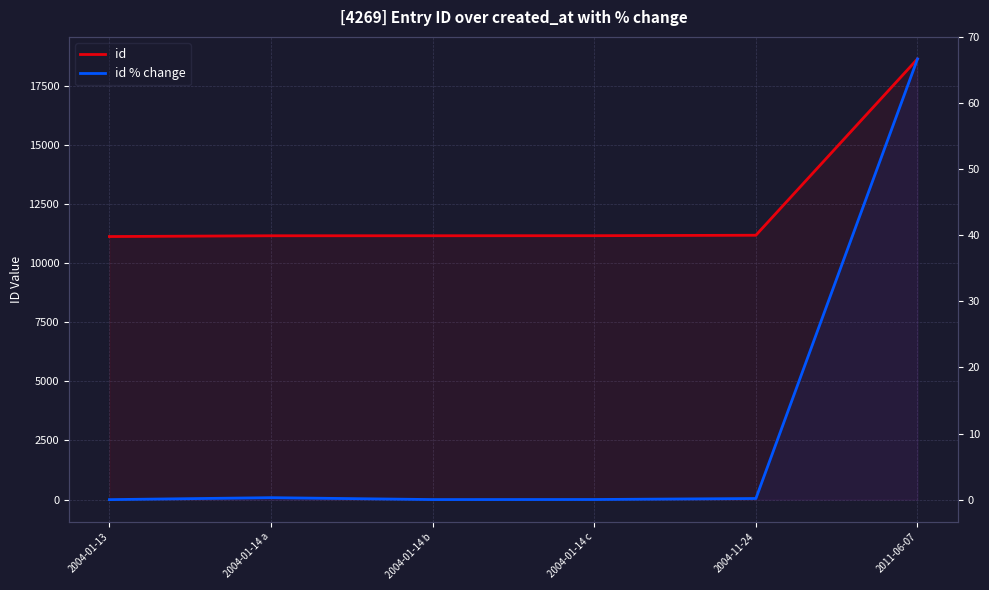

What position from the left is 2004-01-14 a?

2